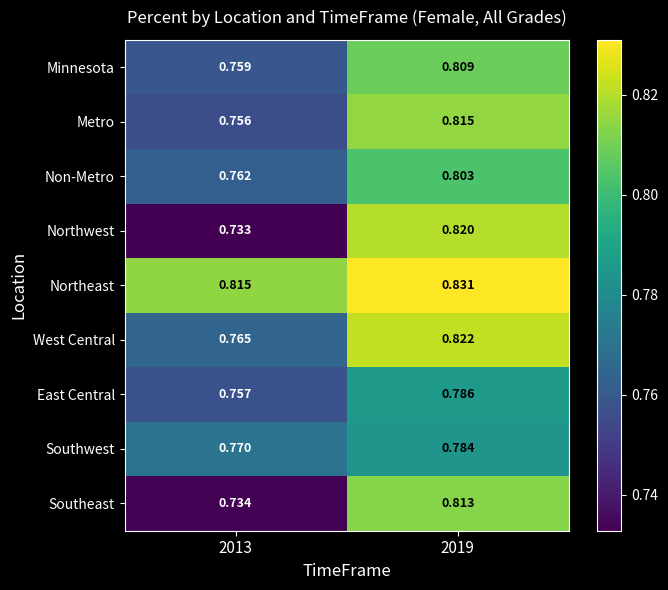

Which series has the largest total across all categories?

Northeast